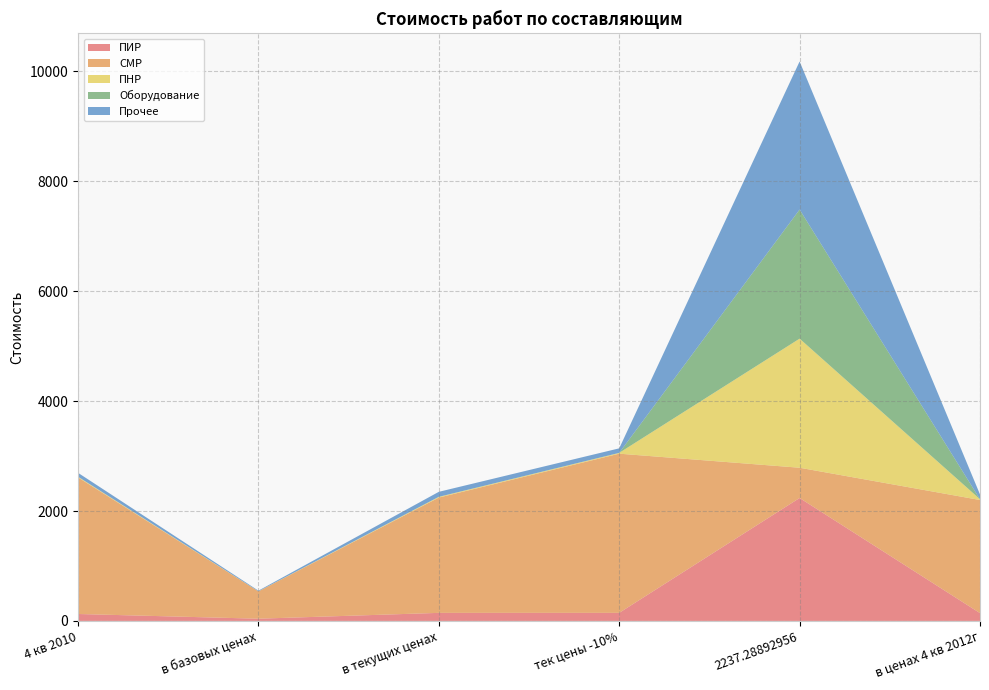

Reading right to left, transcribe all the data shown in this chart.

ПИР: 142.0	2237.3	146.7	146.4	40.2	125.9
СМР: 2058.7	550.6	2897.2	2098.4	497.3	2486.3
ПНР: 13.5	2349.6	14.5	13.8	1.4	12.4
Оборудование: 0.0	2349.6	0.0	0.0	0.0	0.0
Прочее: 88.5	2695.5	82.6	90.9	11.8	70.9